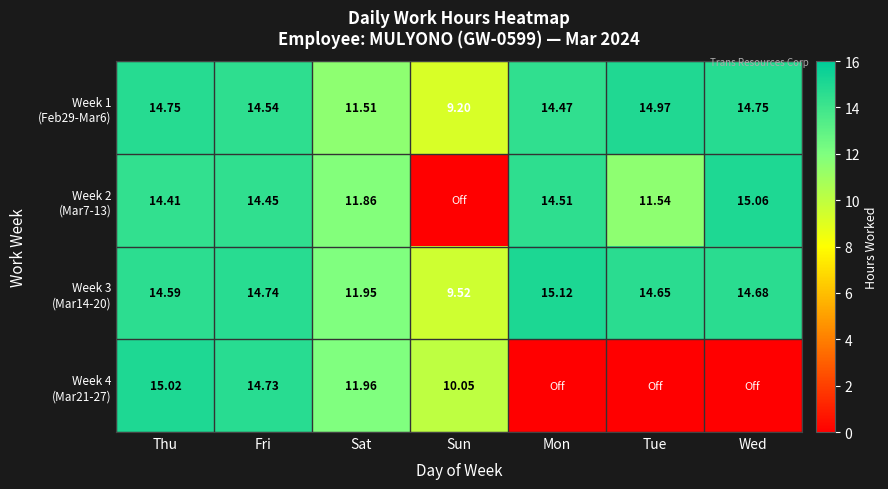

What is the difference between the Week 2 (Mar7-13) values at Wed and Sat?

3.2